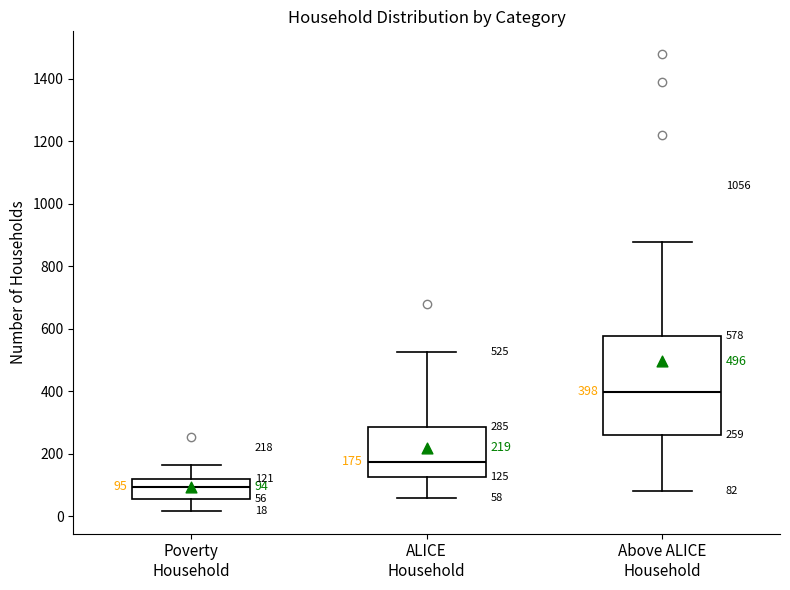

Comparing the boxes themselves (not the whiskers), which one is the tallest?

Above ALICE Household